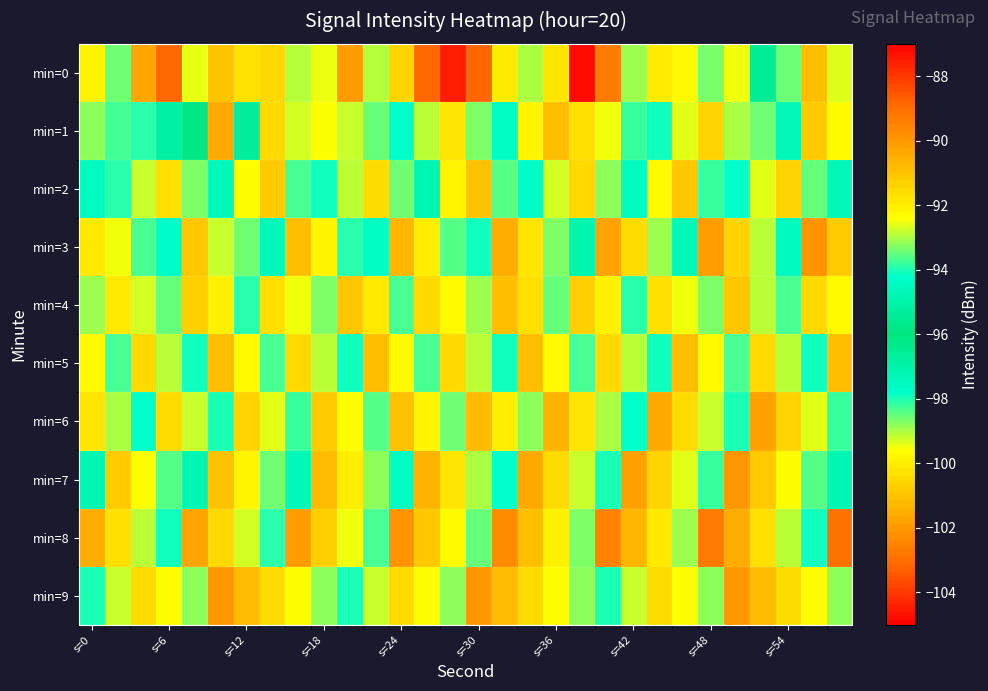

List the series in order of their peak value, lowest first.

min=4, min=9, min=5, min=8, min=6, min=2, min=7, min=3, min=1, min=0